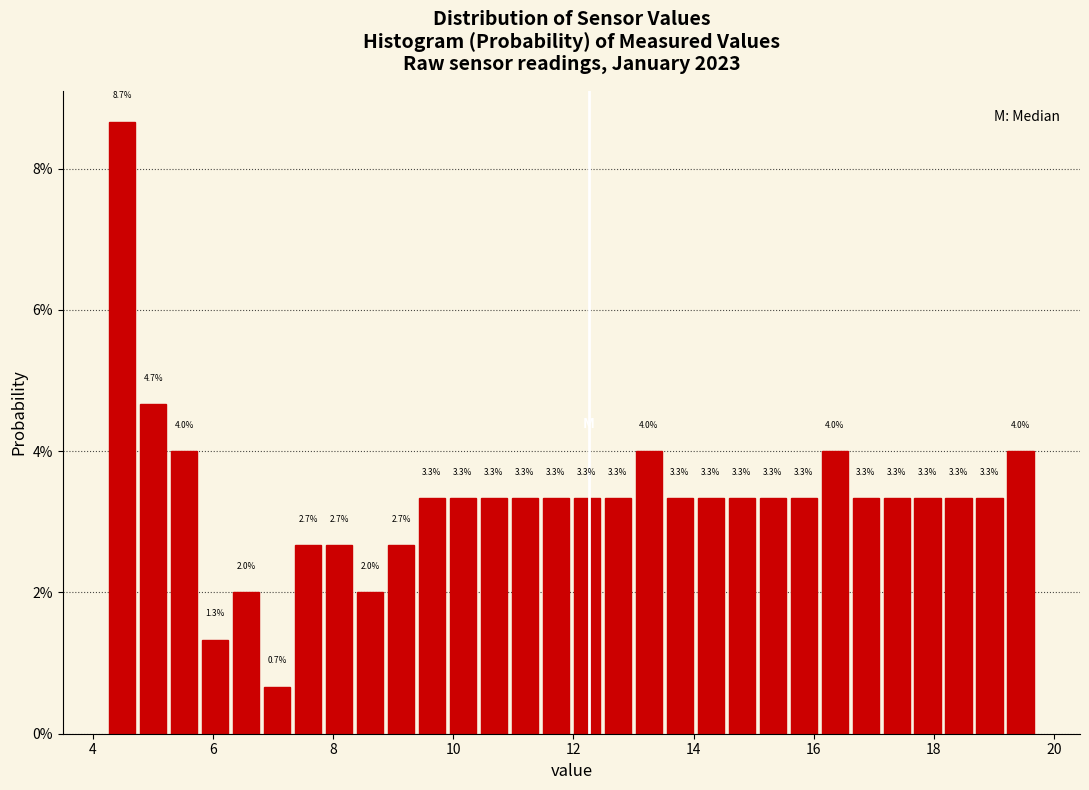

Read against the x-axis, roughly where is the centre of the tallest bar?

4.4